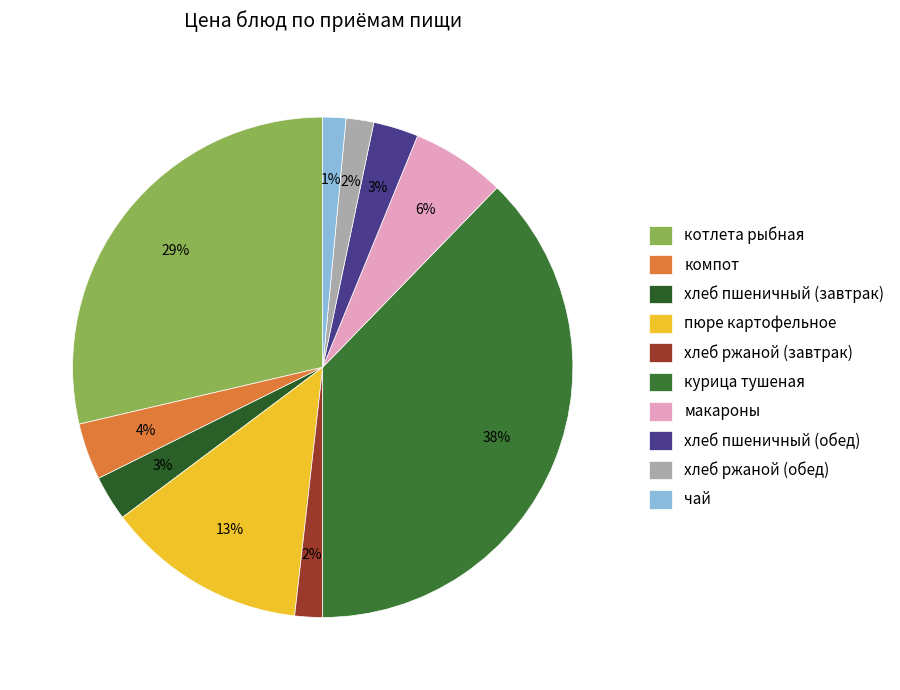

Which slice is the largest?

курица тушеная